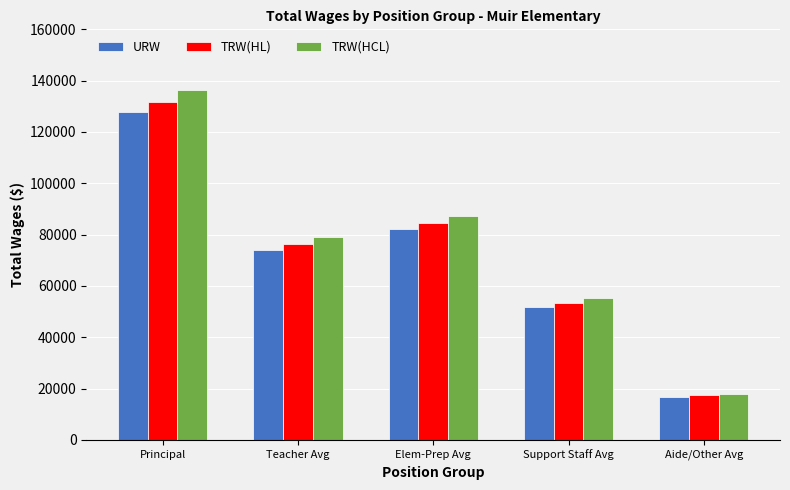

At which label does URW first exceed 74052?

Principal